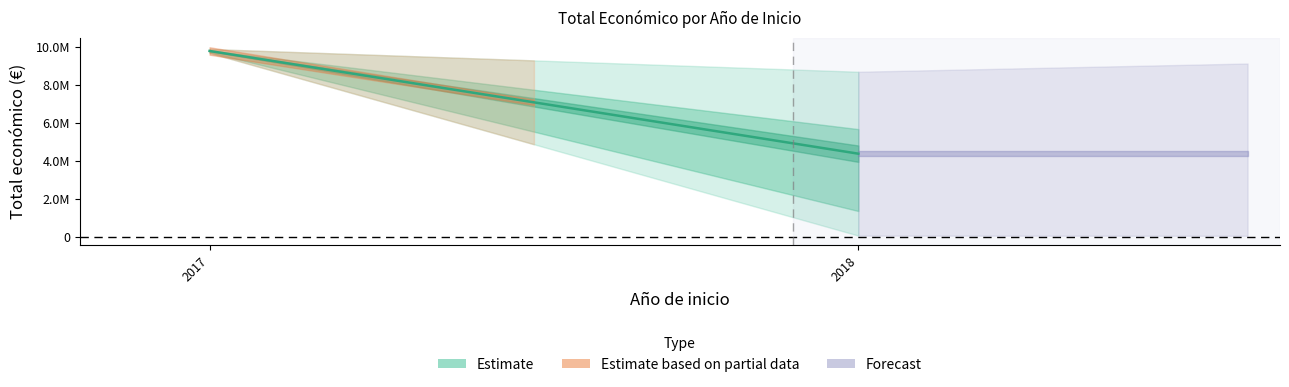

What is the difference between the maximum and minimum values?

9842693